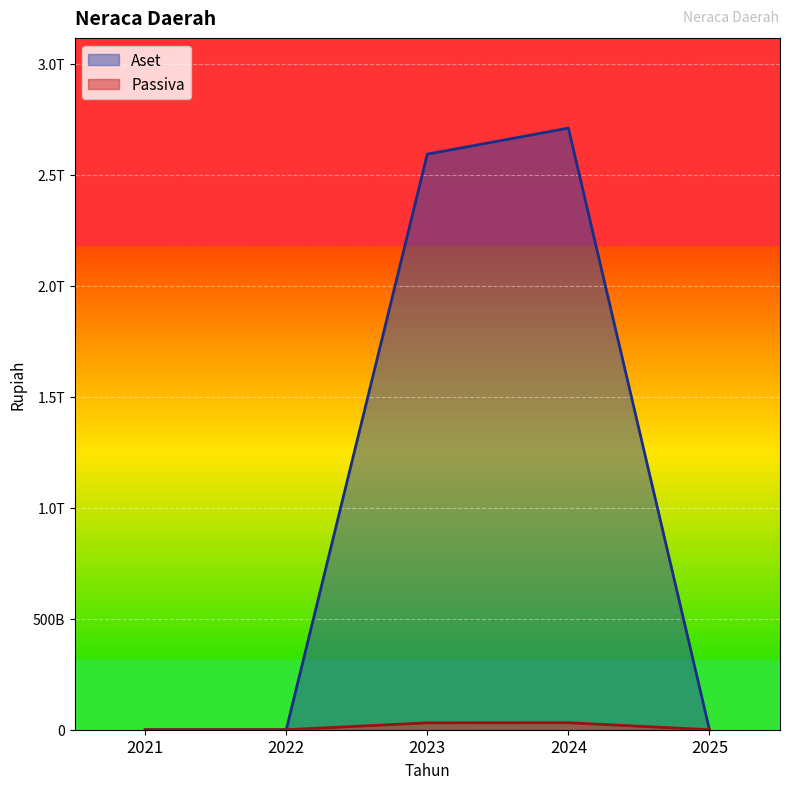

How many series are shown in this chart?

2